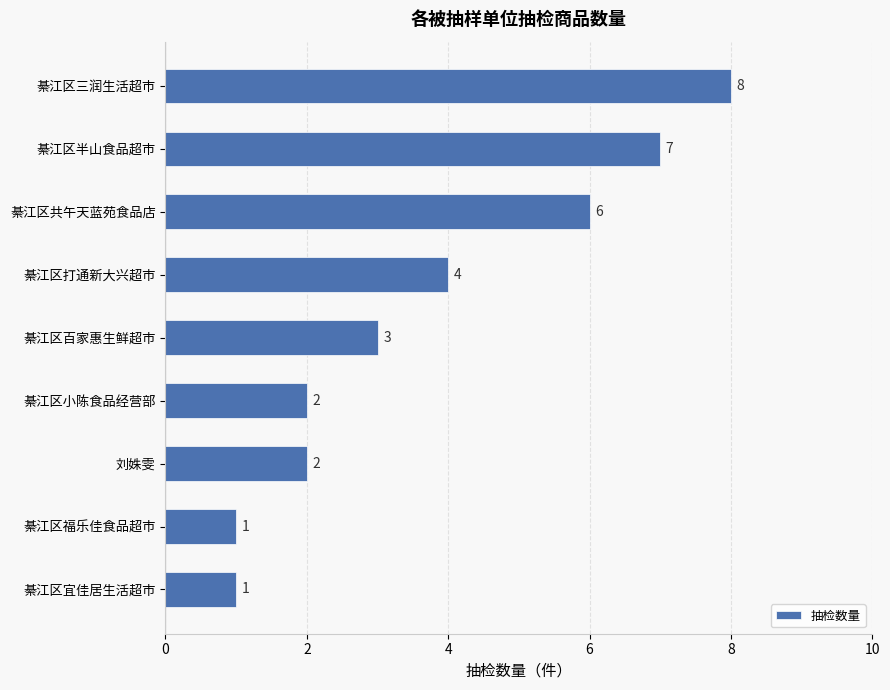

How many values are below 3?

4